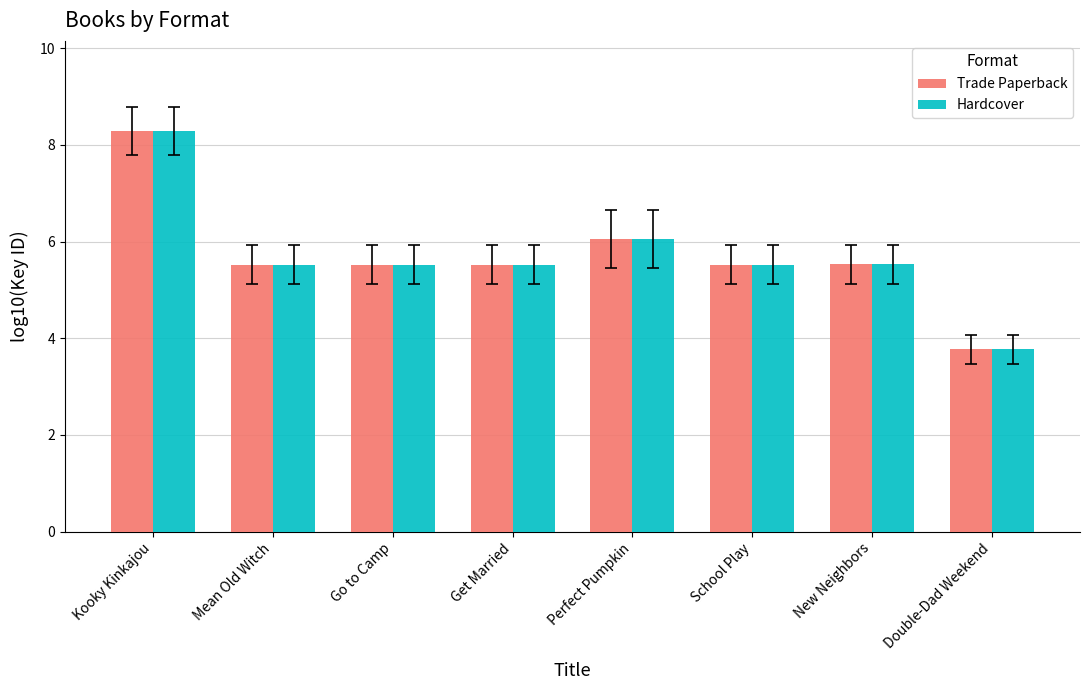

The value of Trade Paperback at Double-Dad Weekend is 6.6. True or false?

False